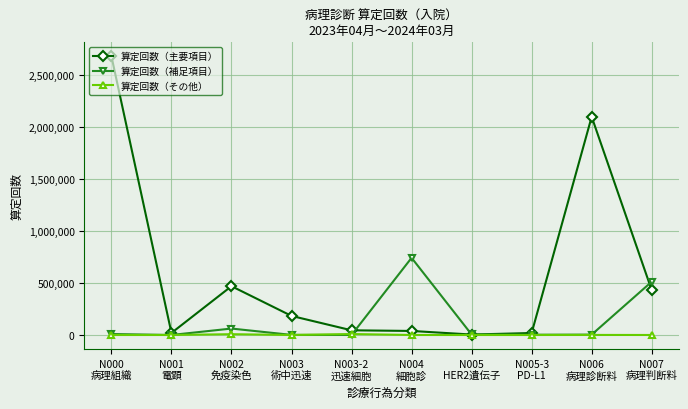

How many values in the 算定回数（その他） series exceed 0?

3